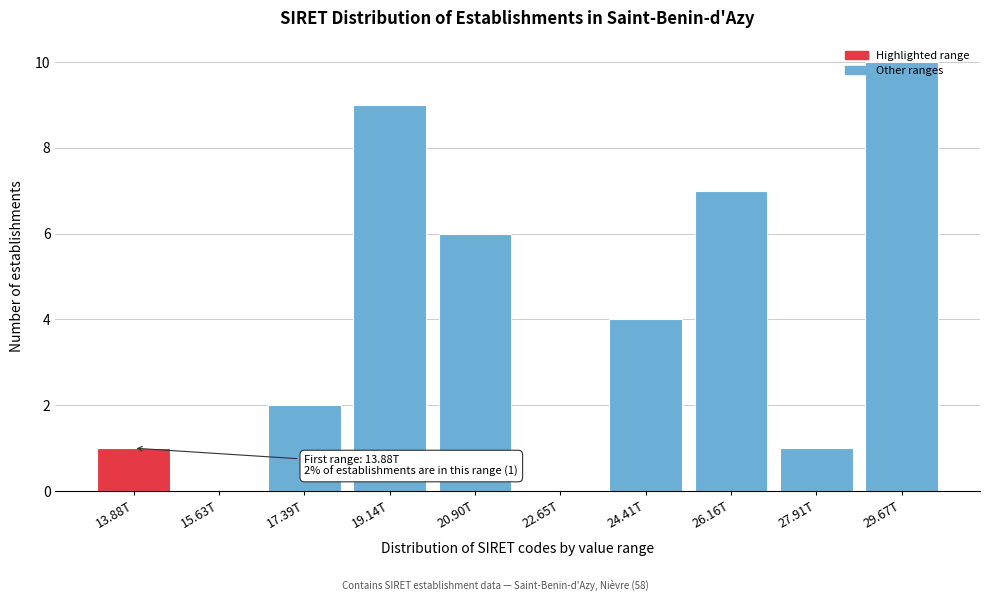

The value at 27.91T is 1. True or false?

True